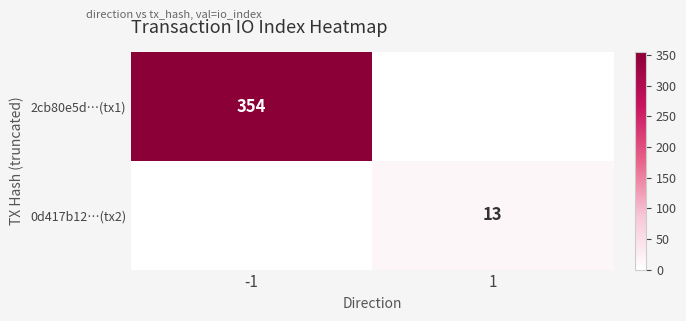

What is the maximum value shown in the chart?

354